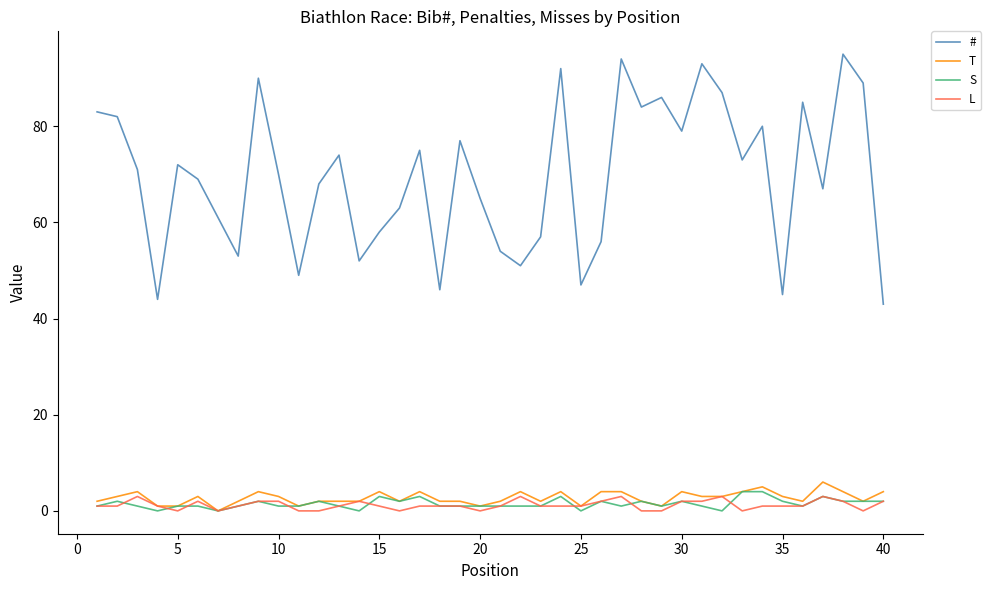

Which series has the largest range (max minus min)?

#